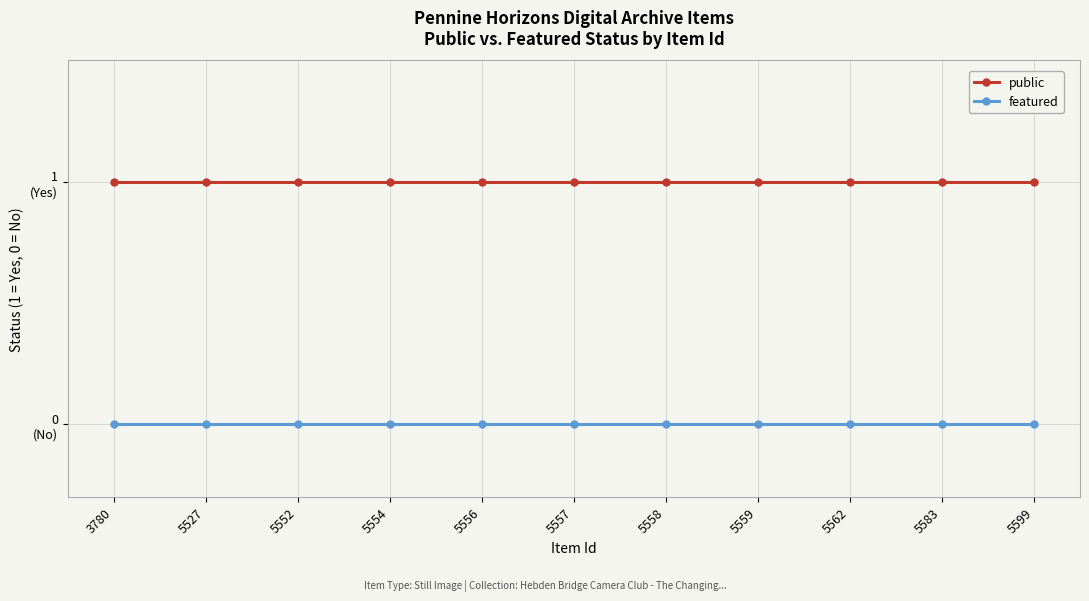

What are all the series names shown in the legend?

public, featured